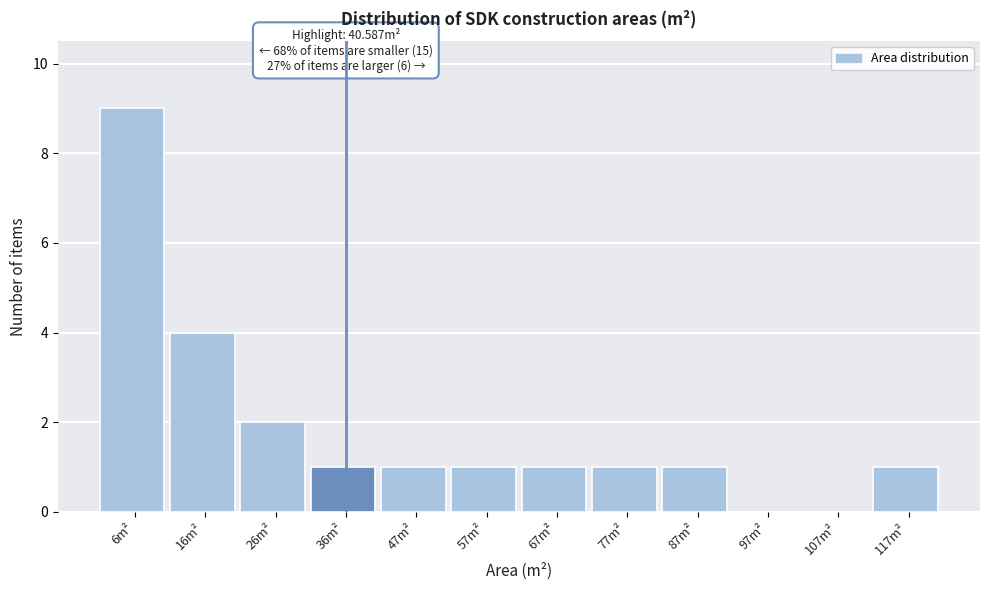

Over which range of the x-axis is the bar tallest?

2 to 12